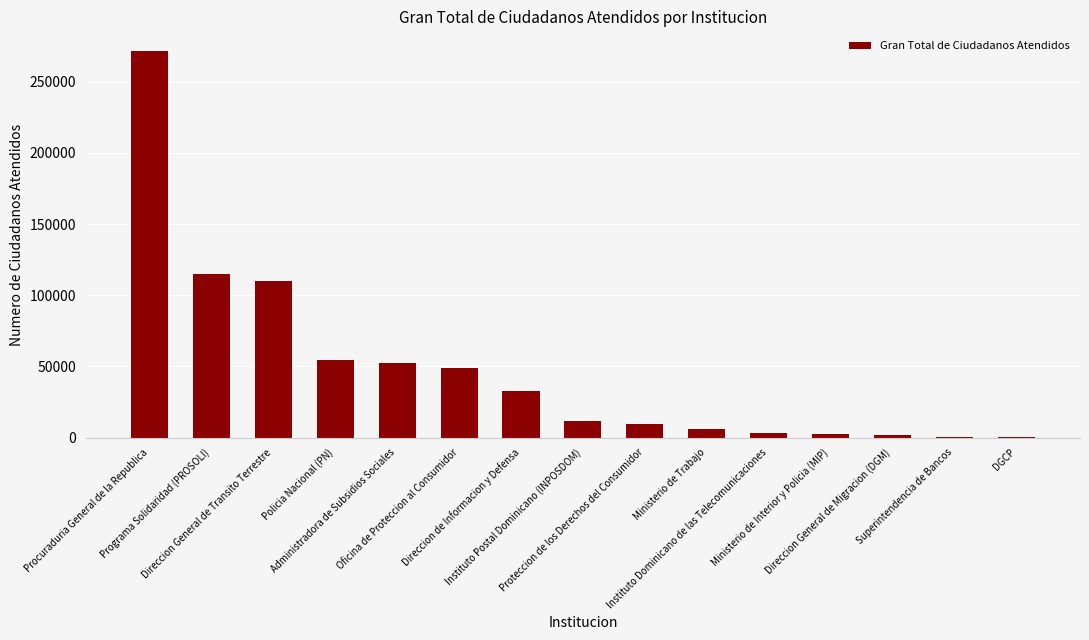

What is the greatest value displayed?

271853